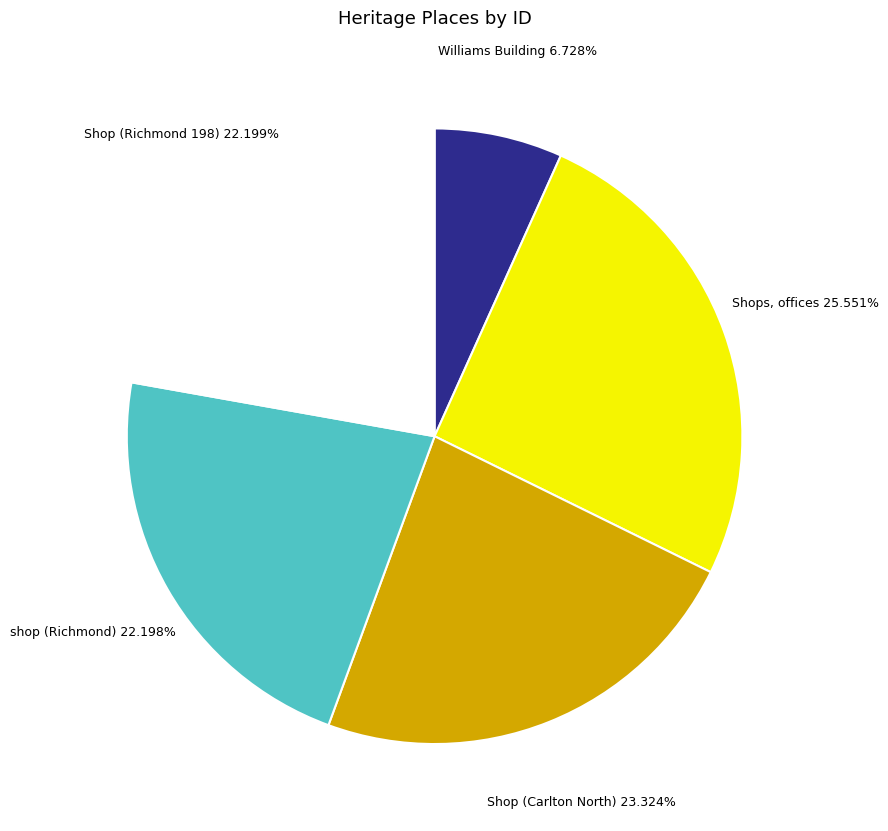

Is there any slice that represents more than half of the pie?

No